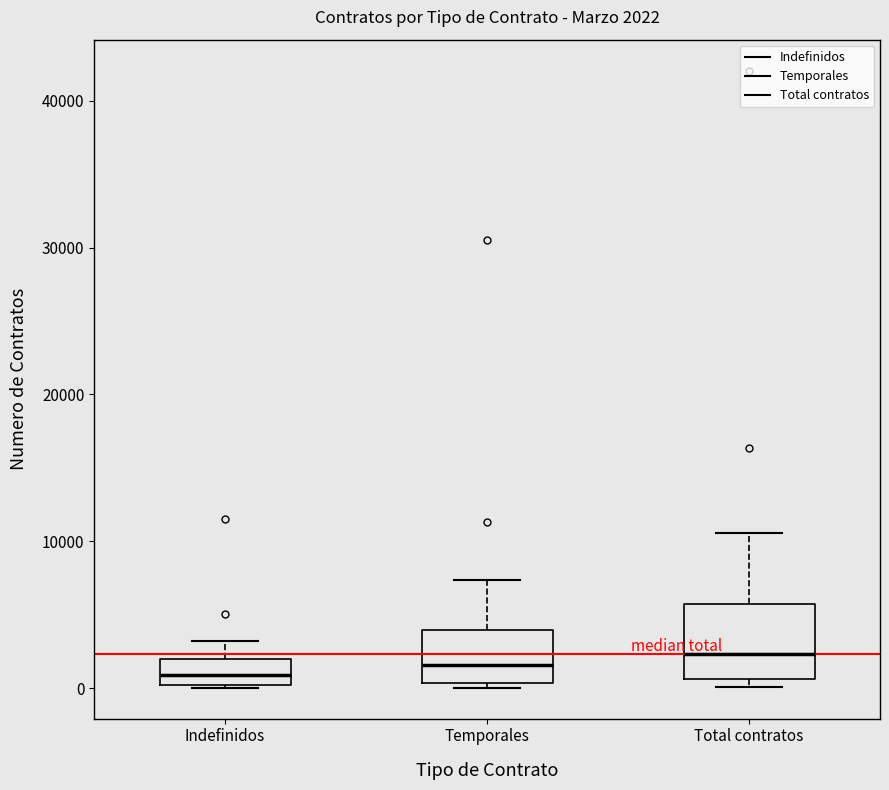

Which box is the tallest, from its lower edge to its upper edge?

Total contratos